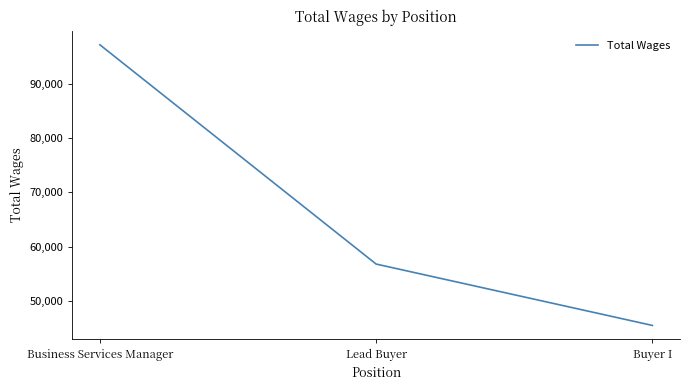

Where is the data nearest to the value 71352?

Lead Buyer